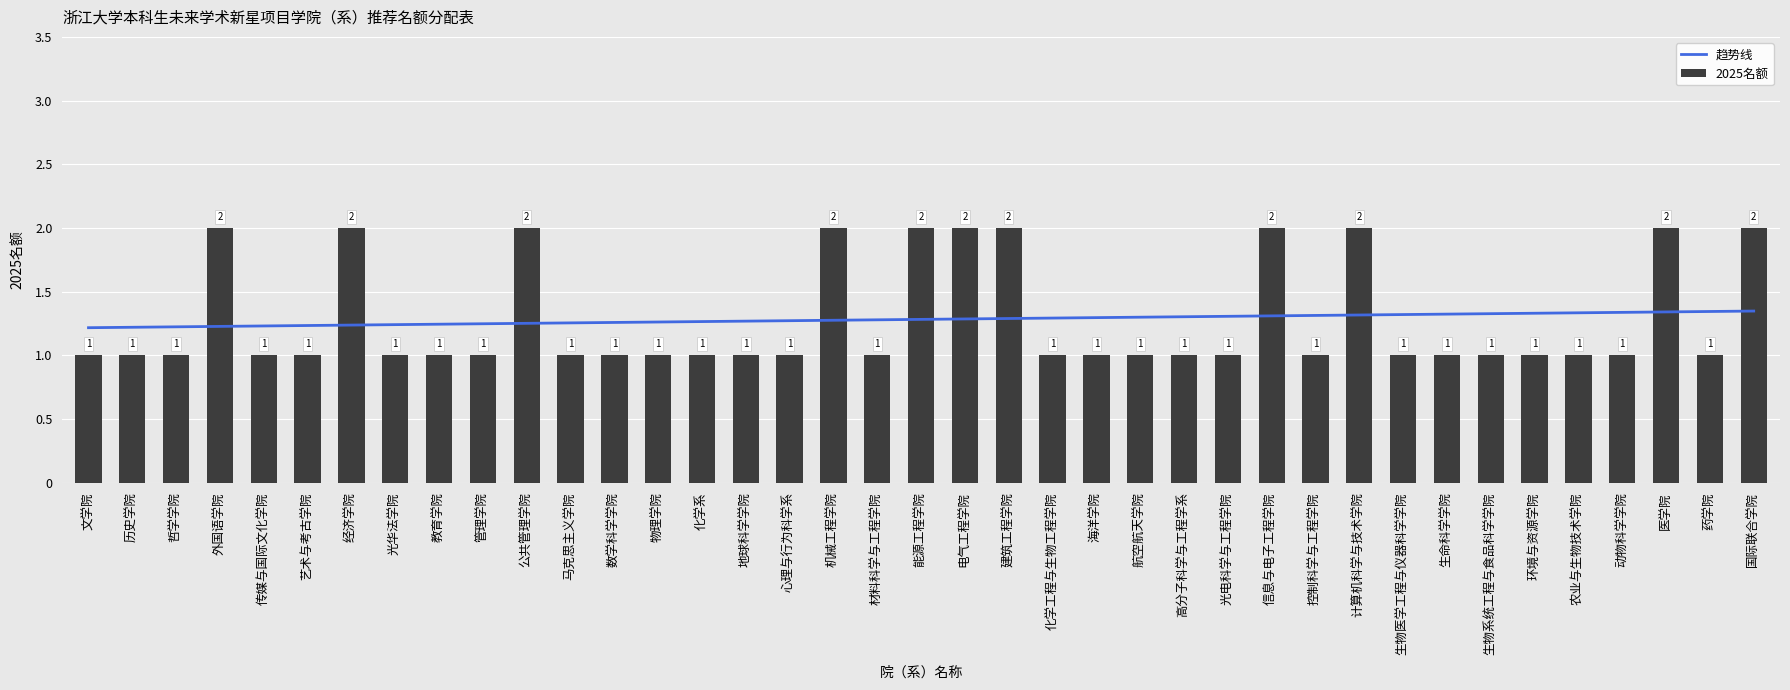

What is the difference between the second highest and second lowest values?

1